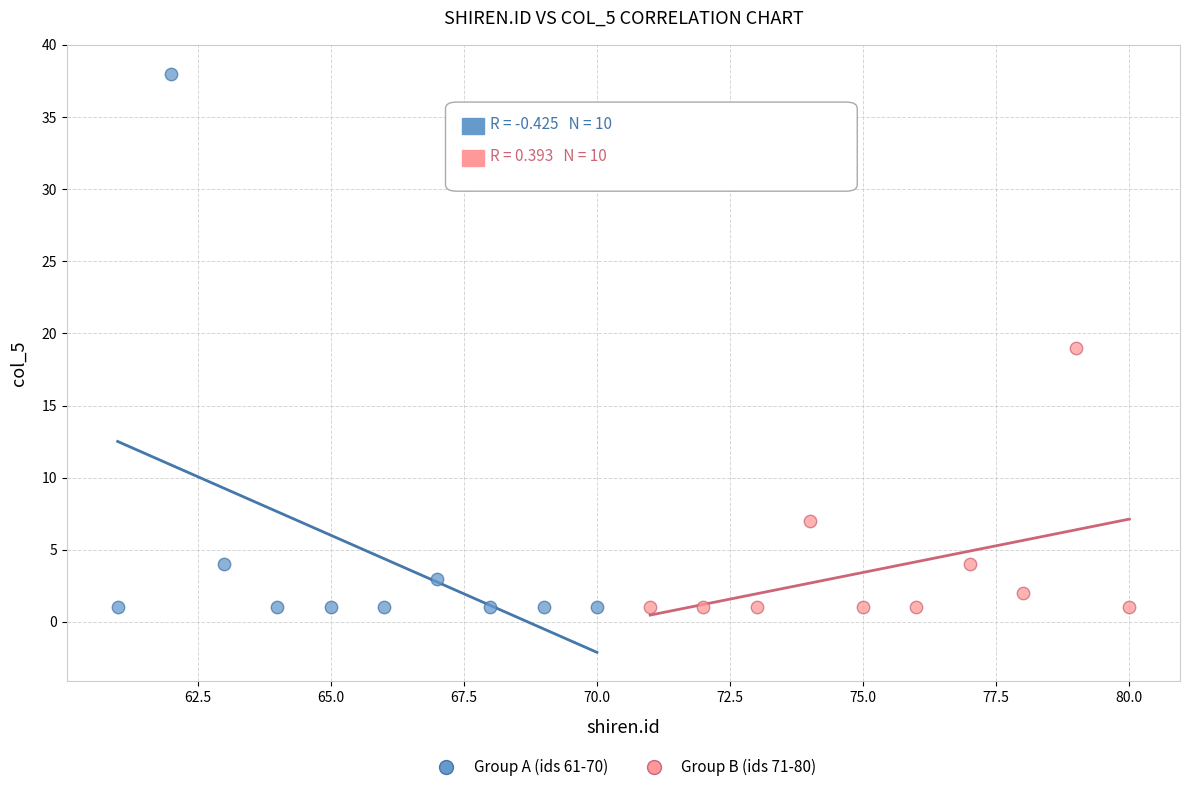

Which series has the largest Y range (max minus min)?

Group A (ids 61-70)